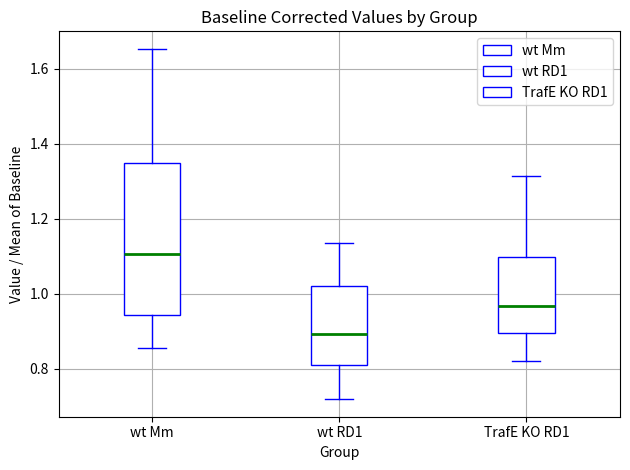

Which box's median line is the highest?

wt Mm